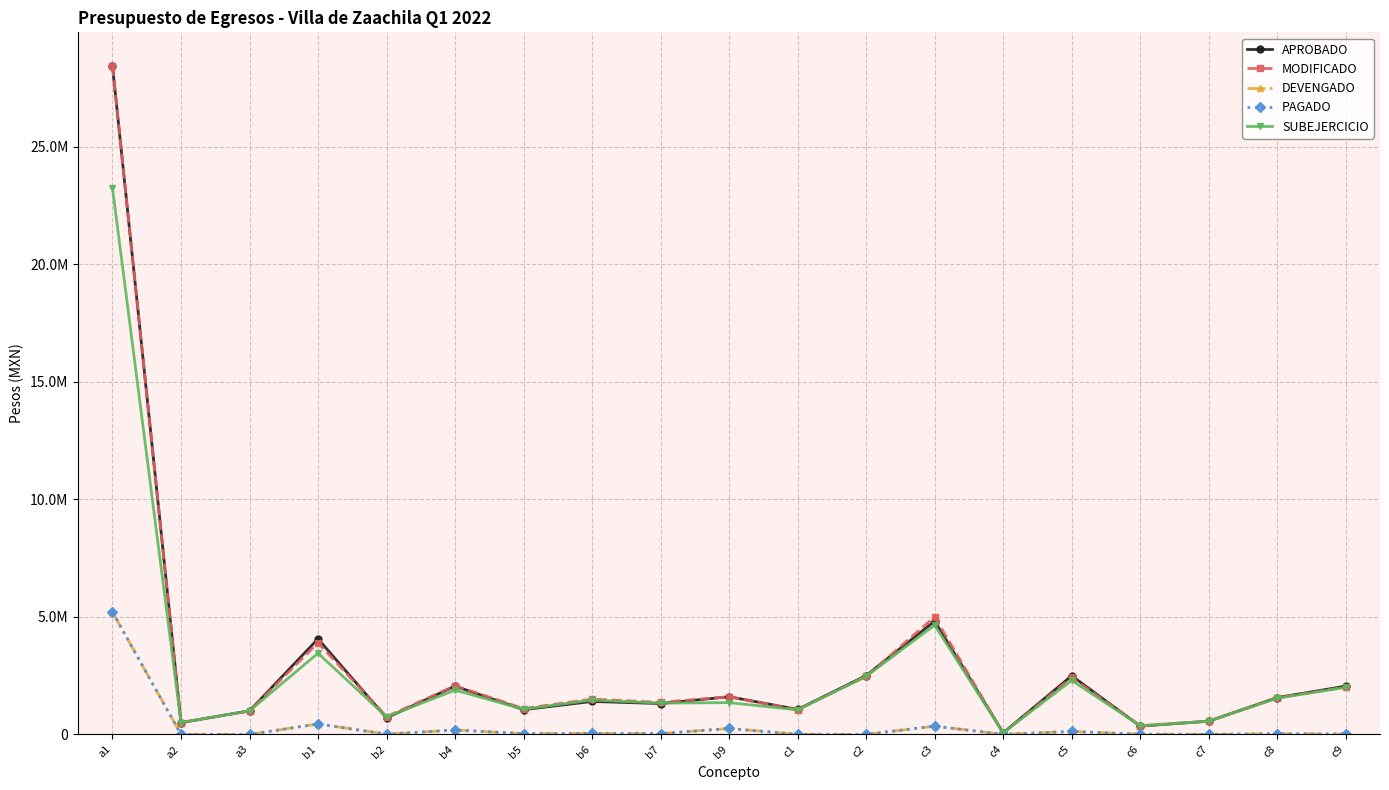

What is the value of the DEVENGADO point at the 8th from the left?

41263.1